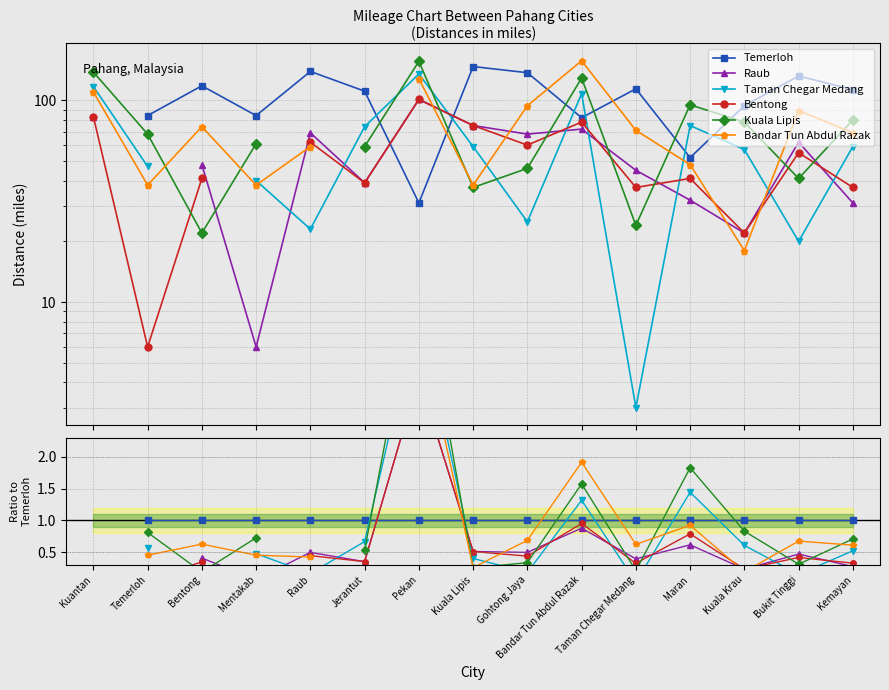

Is this an area chart (filled region under the line)?

No